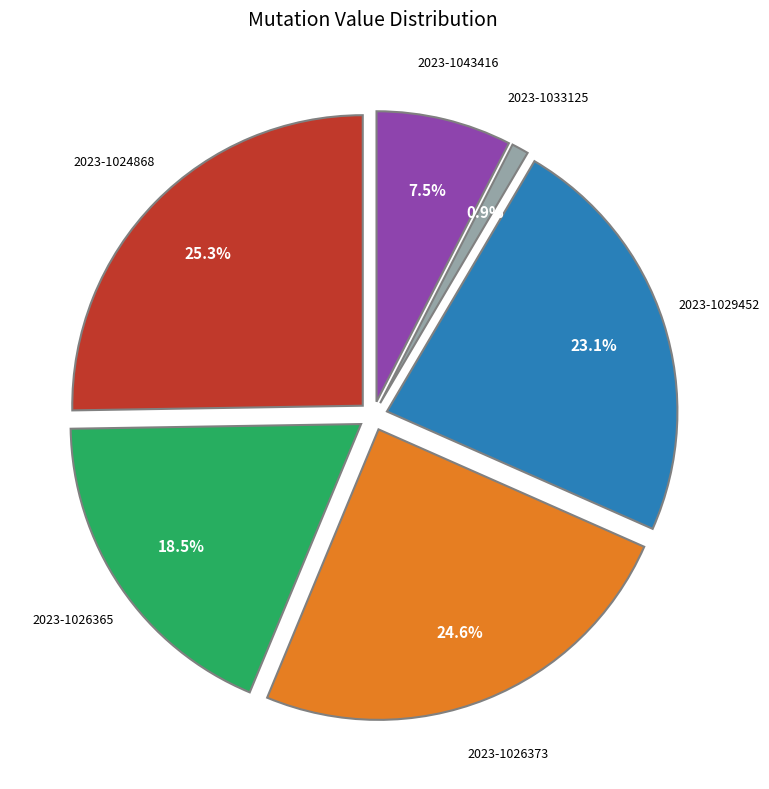

Combined, what portion of the pie is 2023-1026365 and 2023-1033125?

19.4%